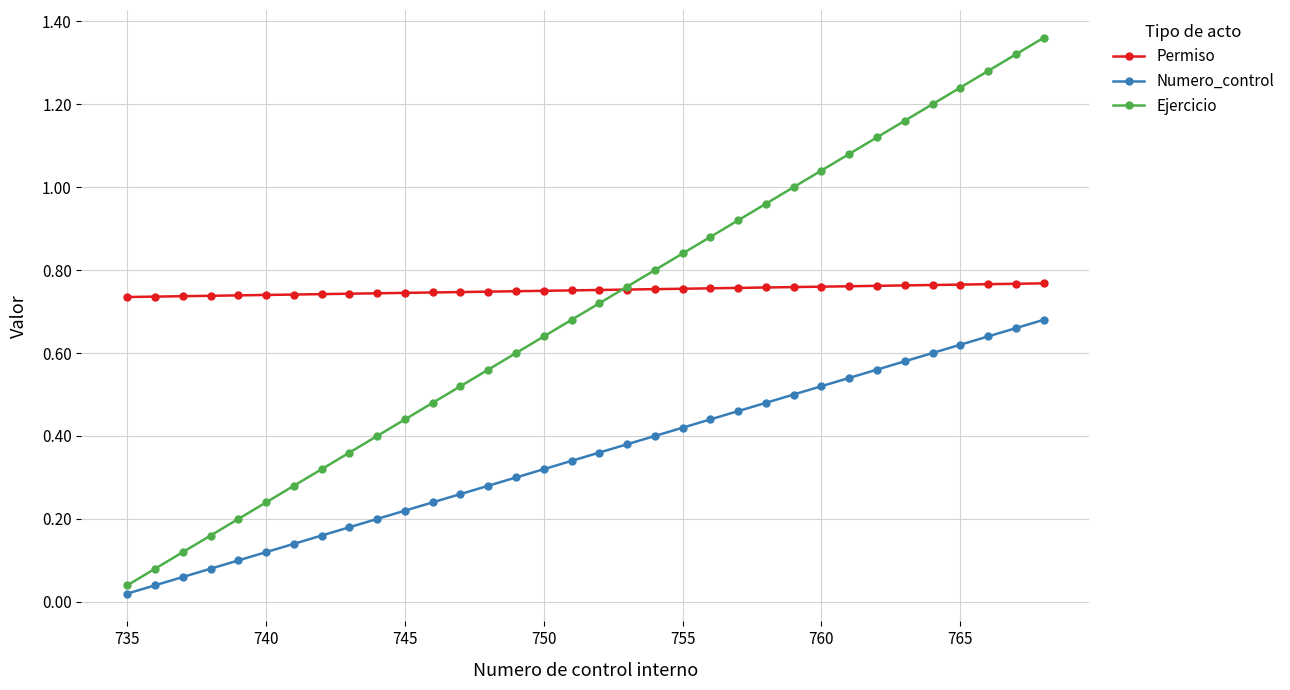

True or false: Numero_control has more than 2 interior local peaks.

False